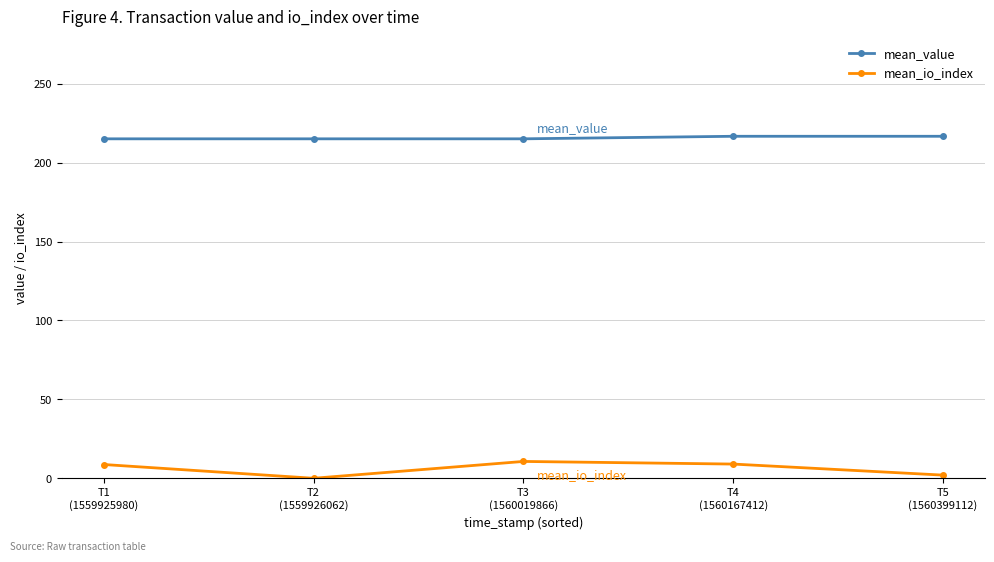

What is the difference between the highest and lowest values at T1
(1559925980)?

206.4